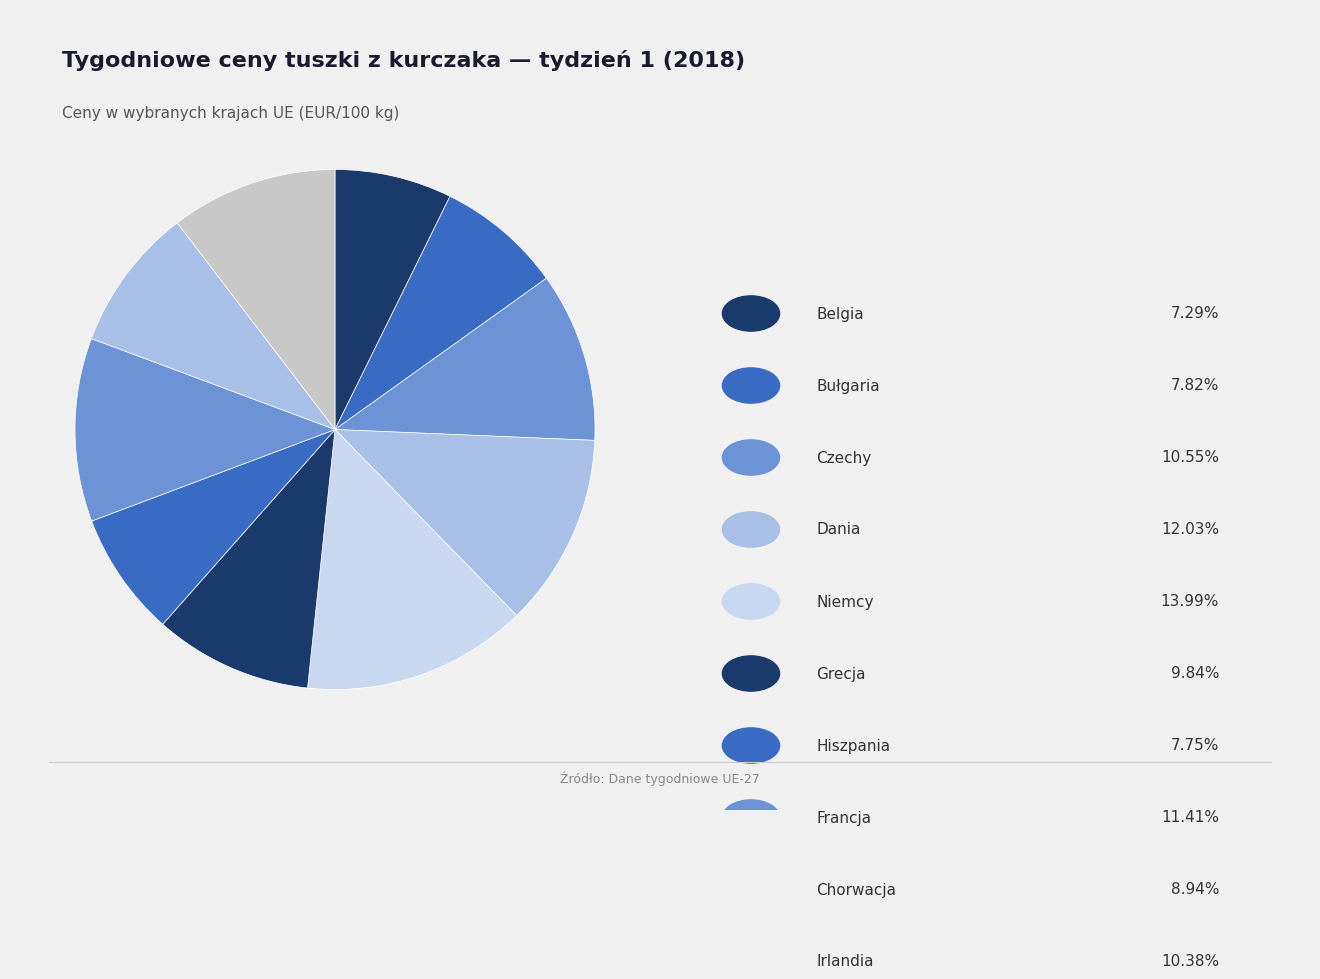

What is the smallest slice in the pie chart?

Belgia